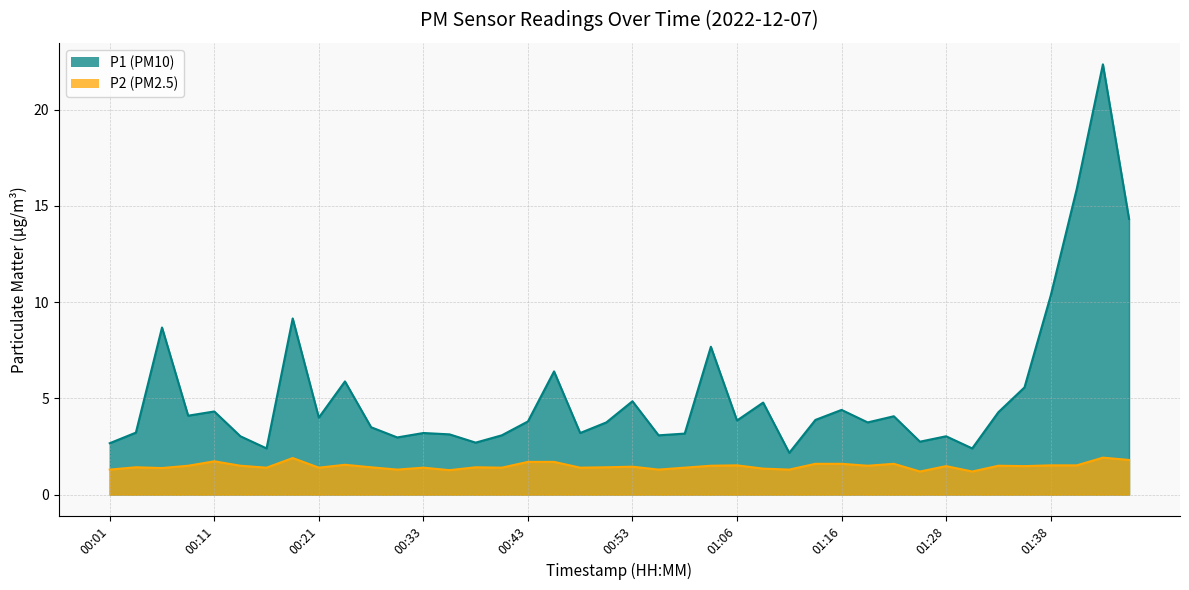

In P2, how many points are higher than both neighbors (excluding endpoints)?

12